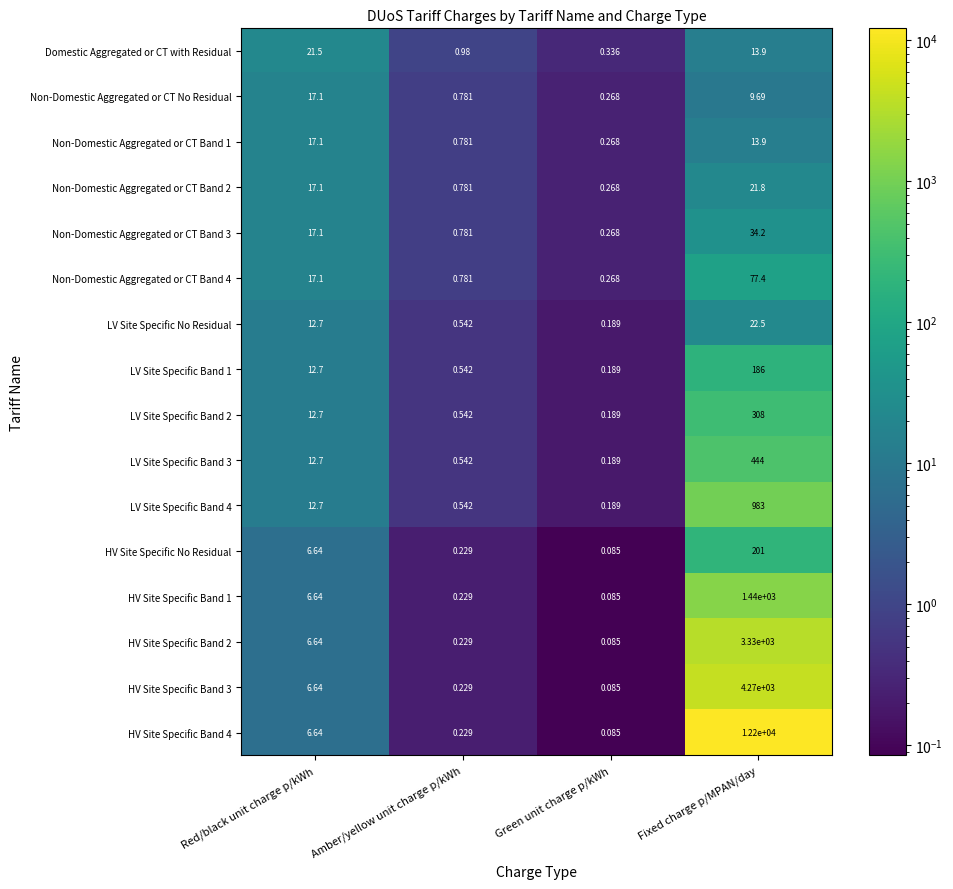

Where does the HV Site Specific Band 3 series first go above 6?

Red/black unit charge p/kWh